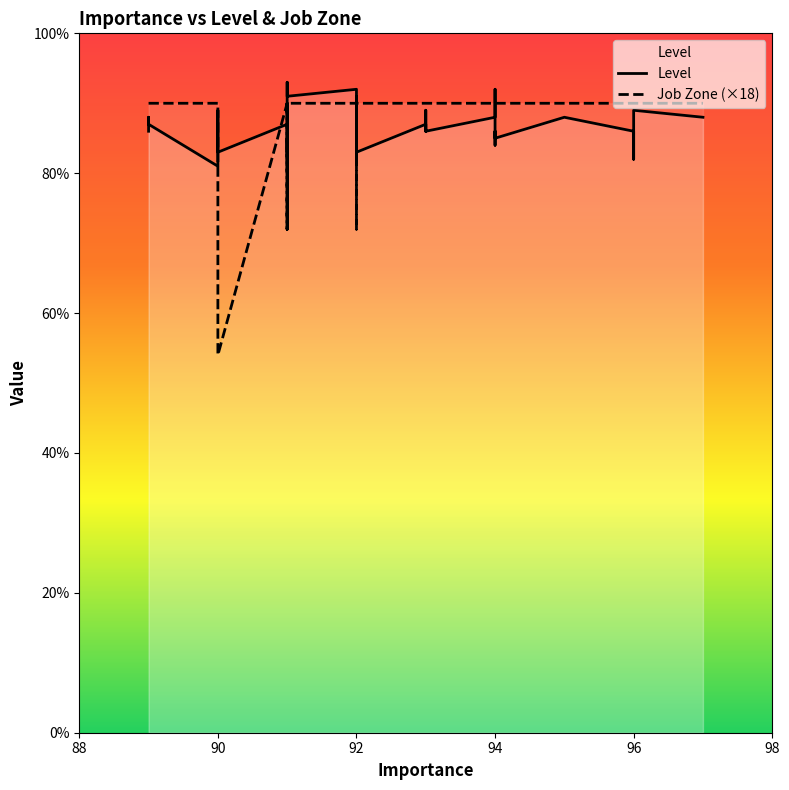

True or false: Level and Job Zone intersect in this chart.

False